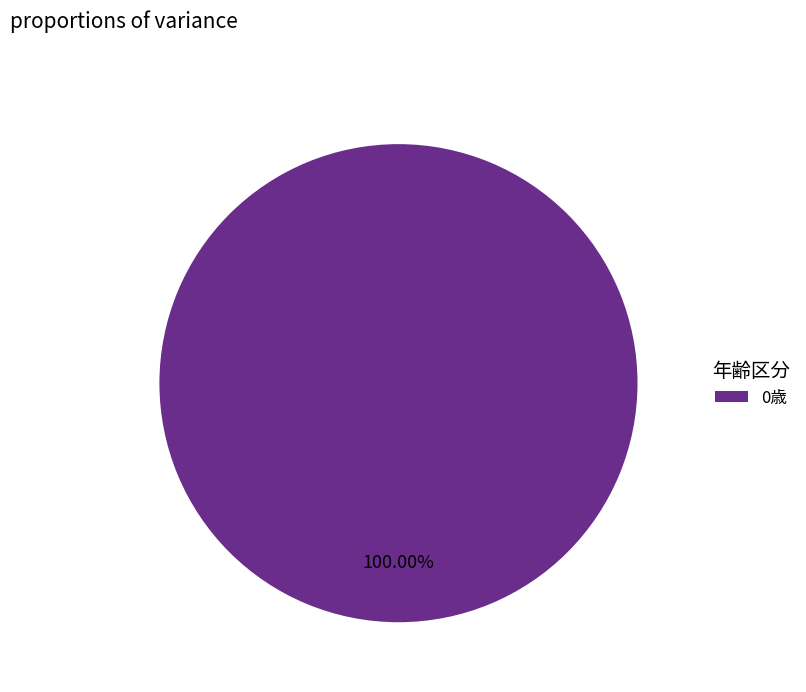

Does any single category account for the majority?

Yes